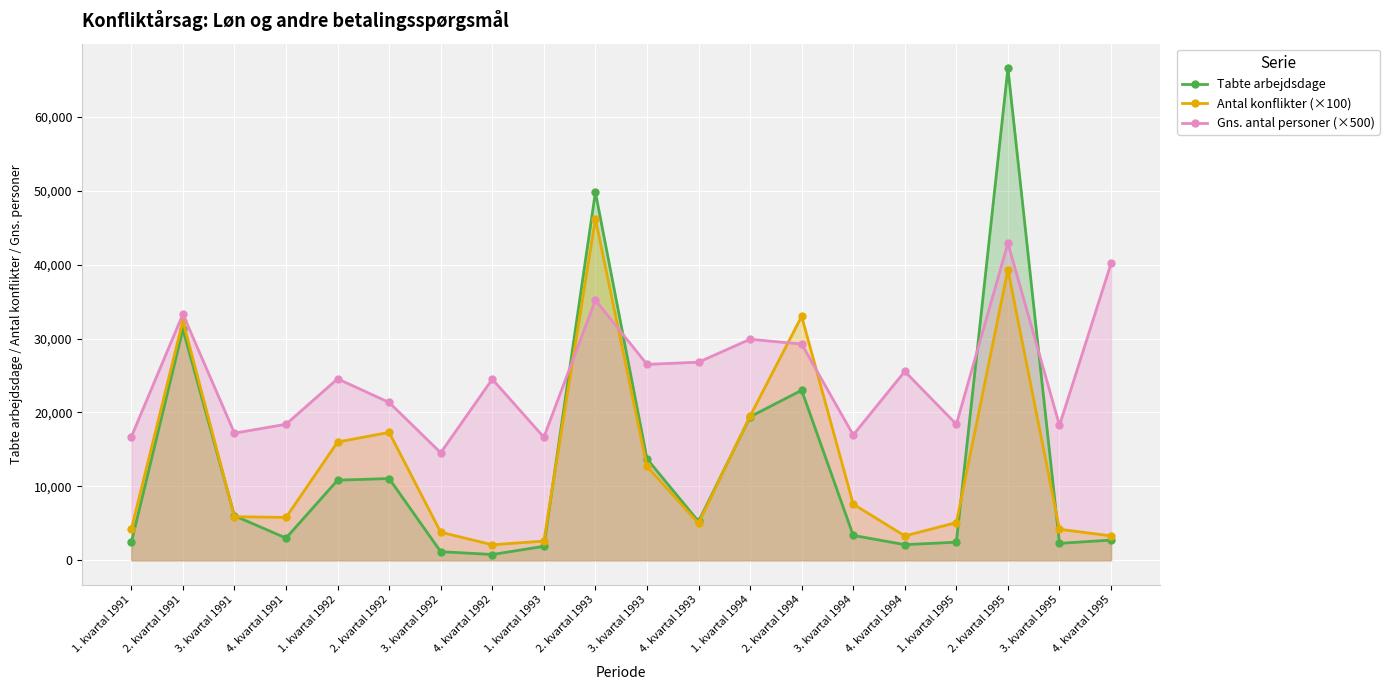

Which series has the largest range (max minus min)?

Tabte arbejdsdage